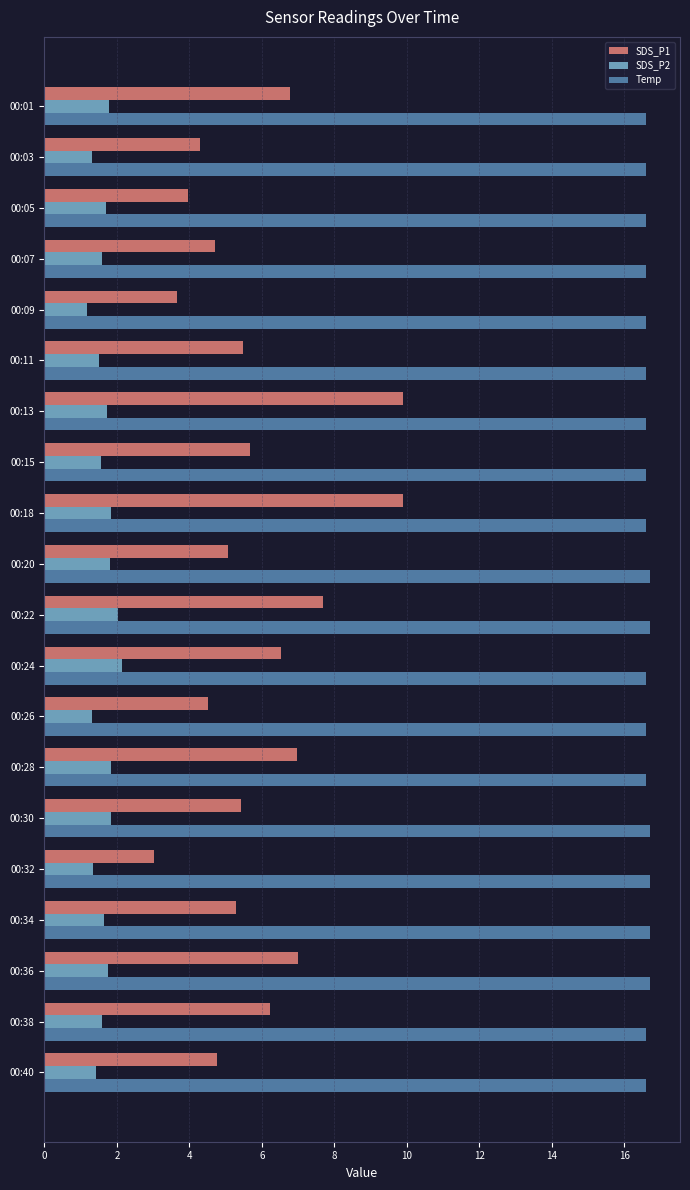

Rank the series by their maximum value, from highest to lowest.

Temp, SDS_P1, SDS_P2